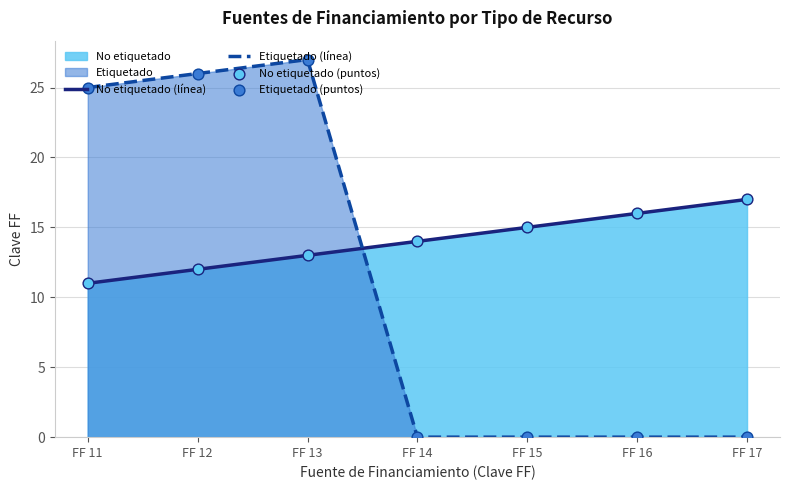

At which category is the sum across all series the highest?

FF 13